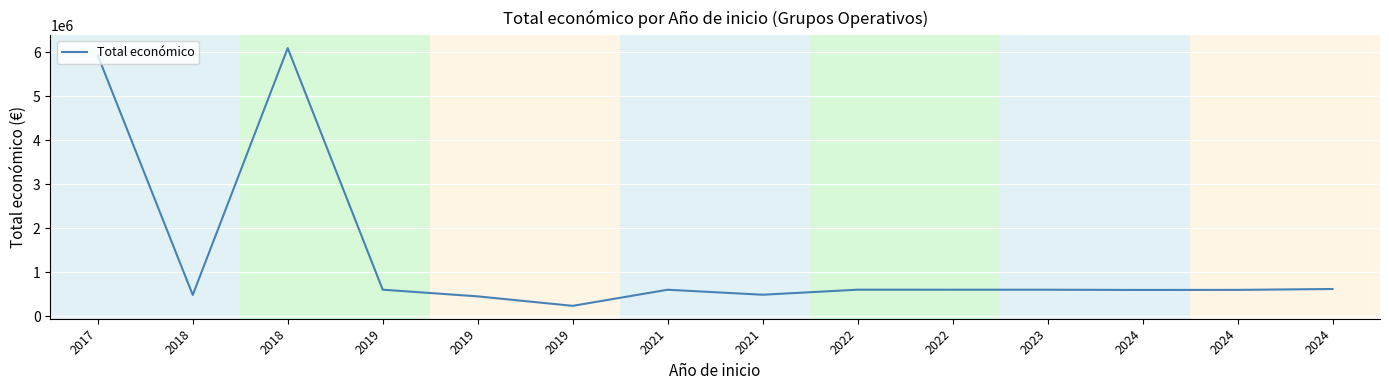

Between 2024 and 2021, which is larger?

2021